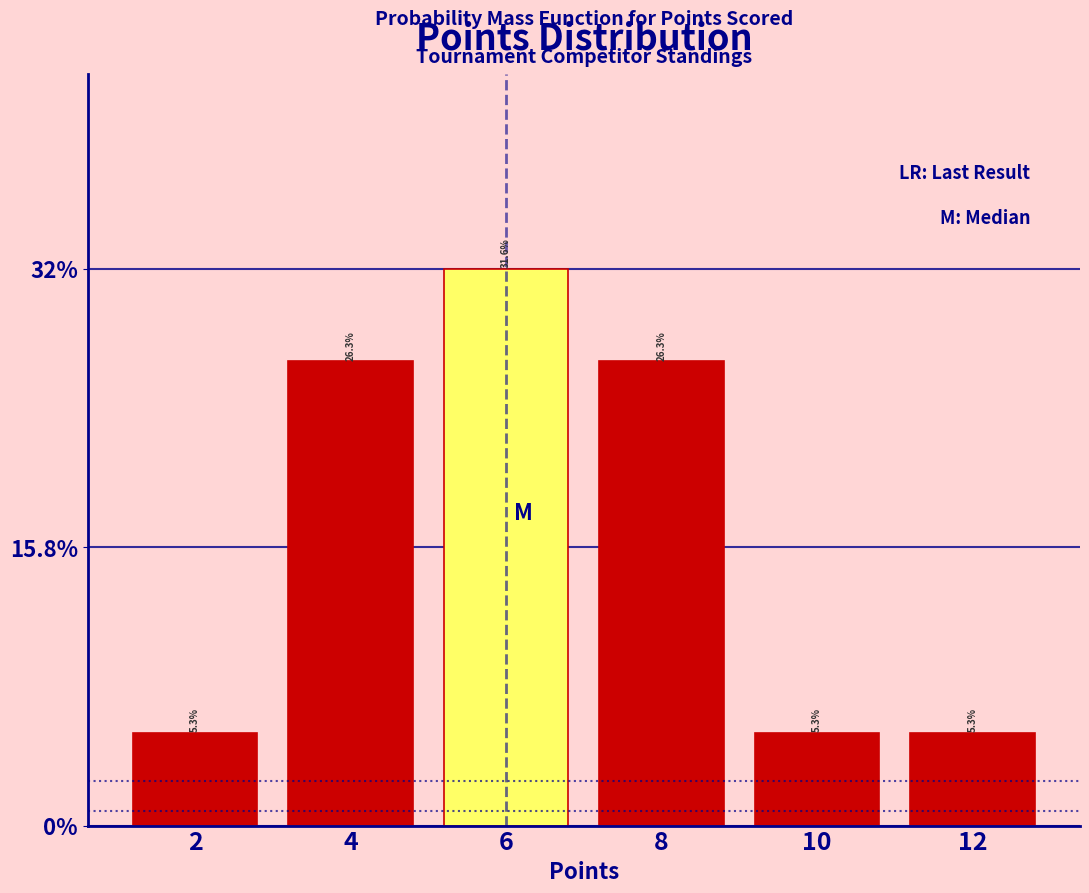

Reading left to right, transcribe all the data shown in this chart.

2=5.3	4=26.3	6=31.6	8=26.3	10=5.3	12=5.3